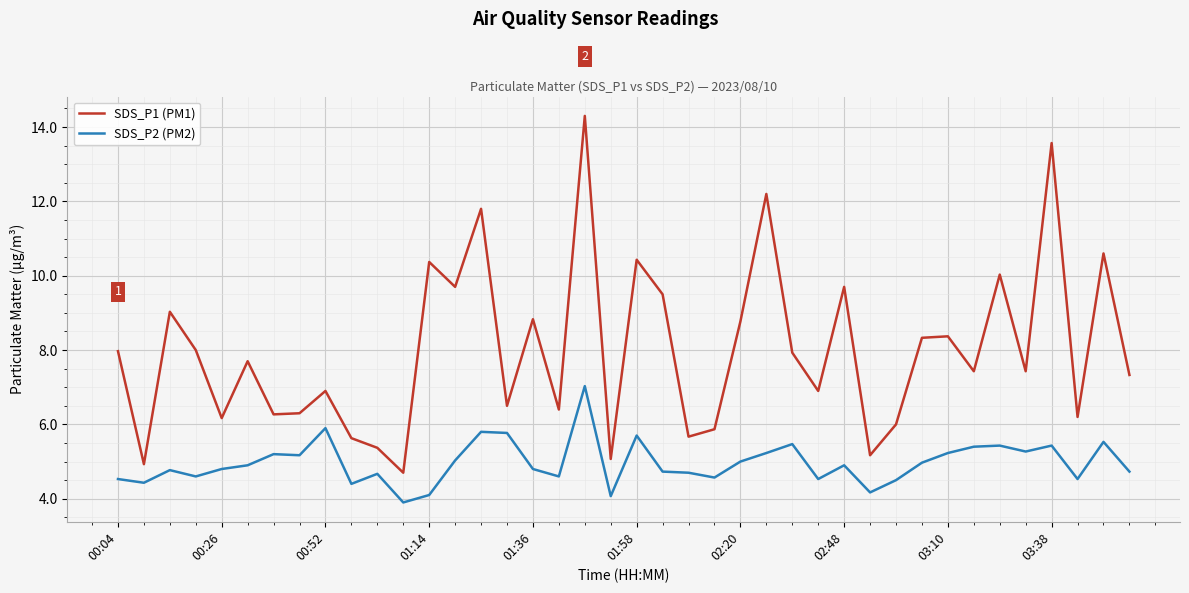

What is the difference between the maximum and minimum values in the SDS_P2 (PM2) series?

3.1